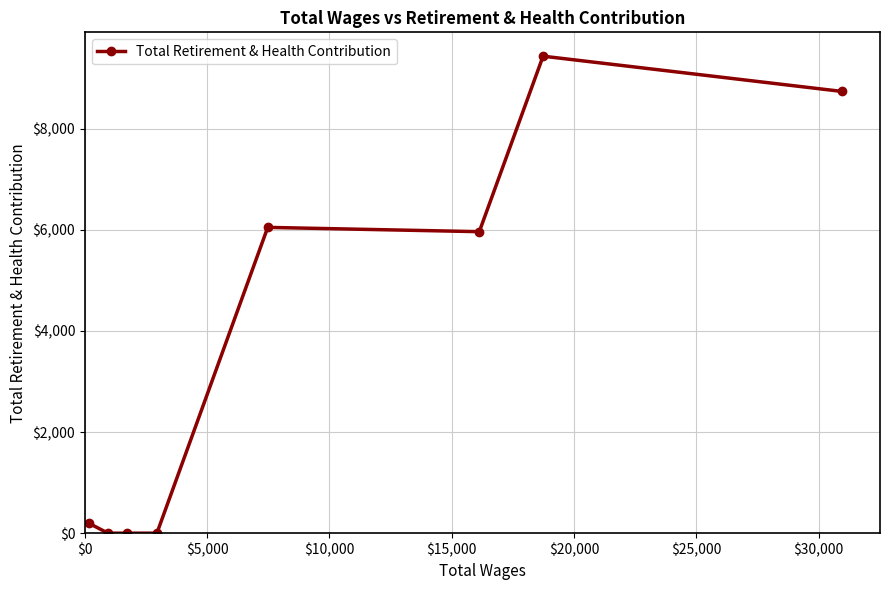

Count the number of data series in this chart.

1